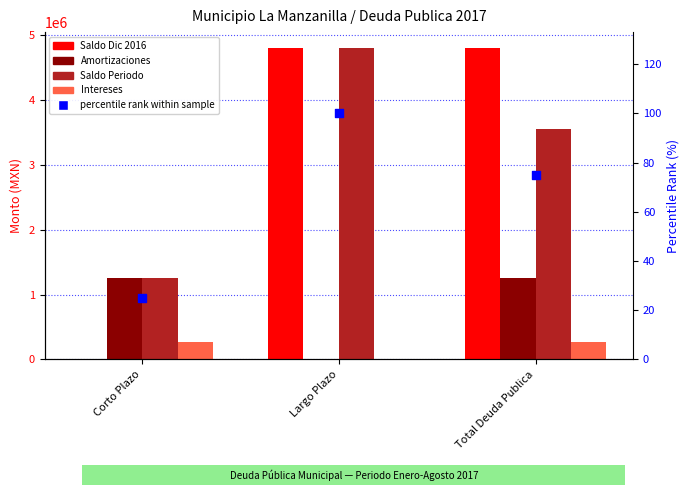

What is the total value across all series at Largo Plazo?

9613663.7